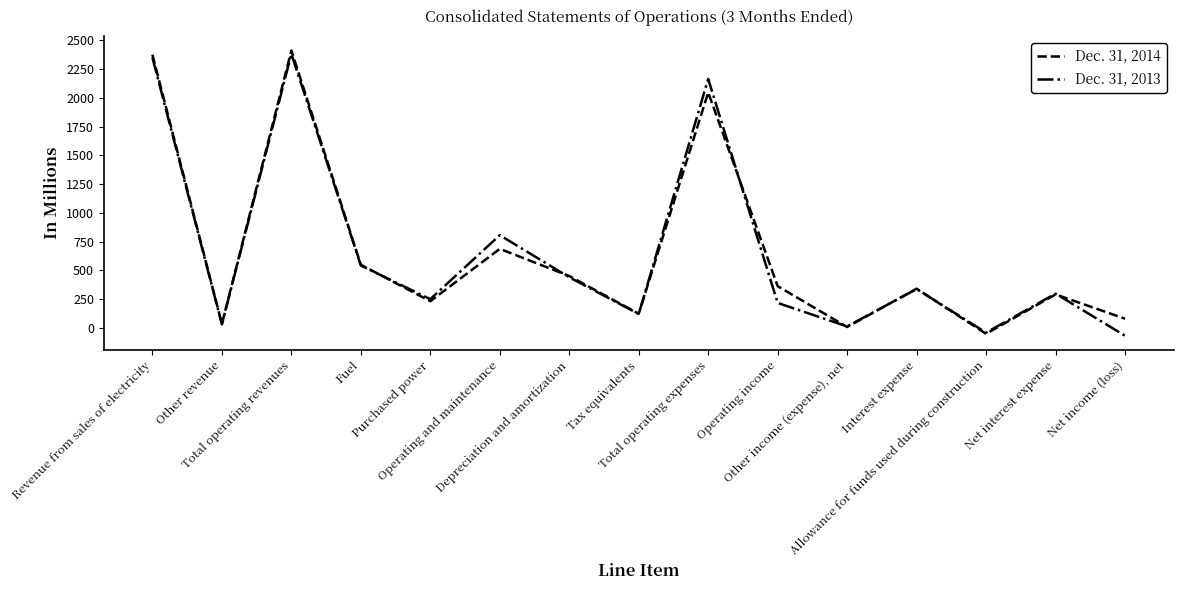

At which category is the sum across all series the highest?

Total operating revenues